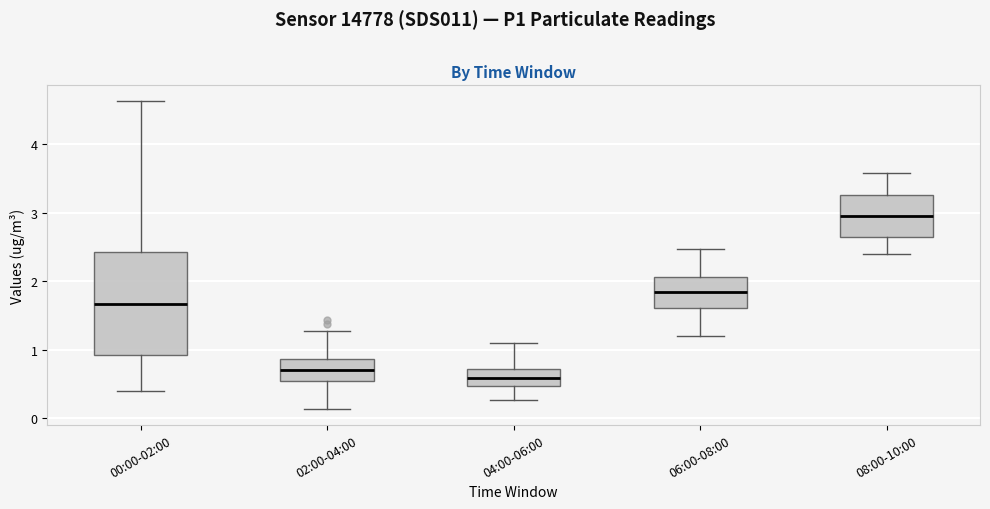

Comparing the boxes themselves (not the whiskers), which one is the tallest?

00:00-02:00